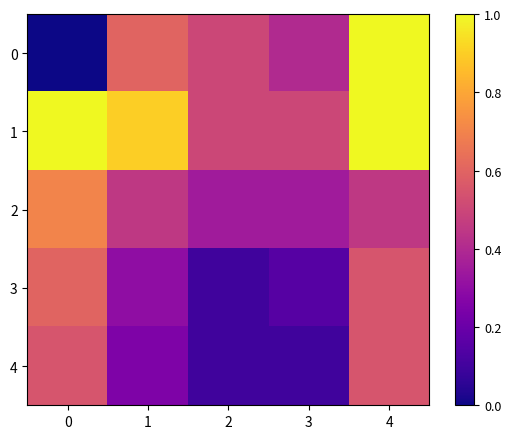

At how many categories does at least one series exceed 0?

5